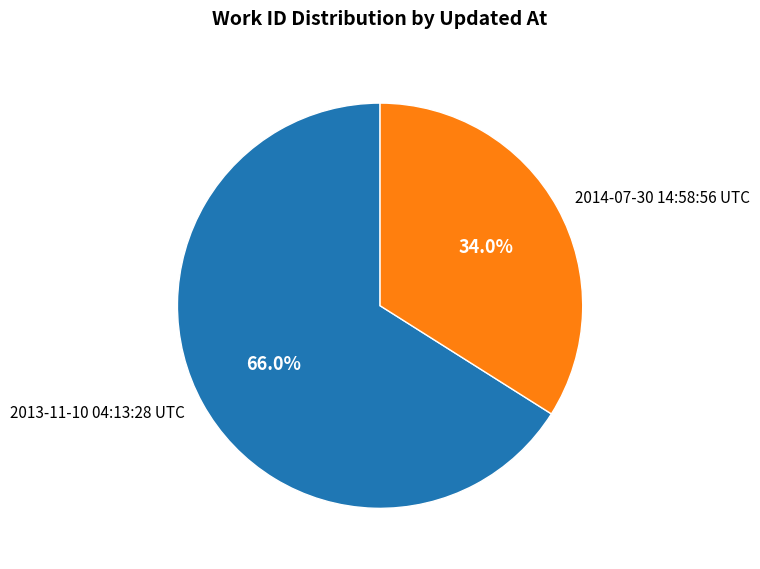

To the nearest percent, what is the average slice percentage?

50%